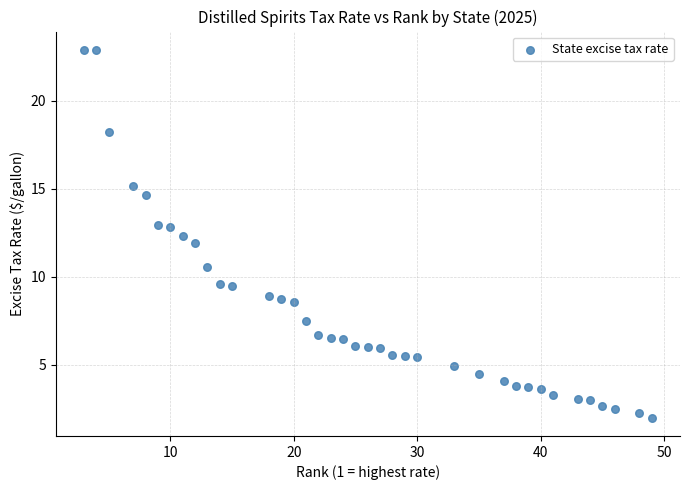

What is the range of X values (max minus min)?

46.0